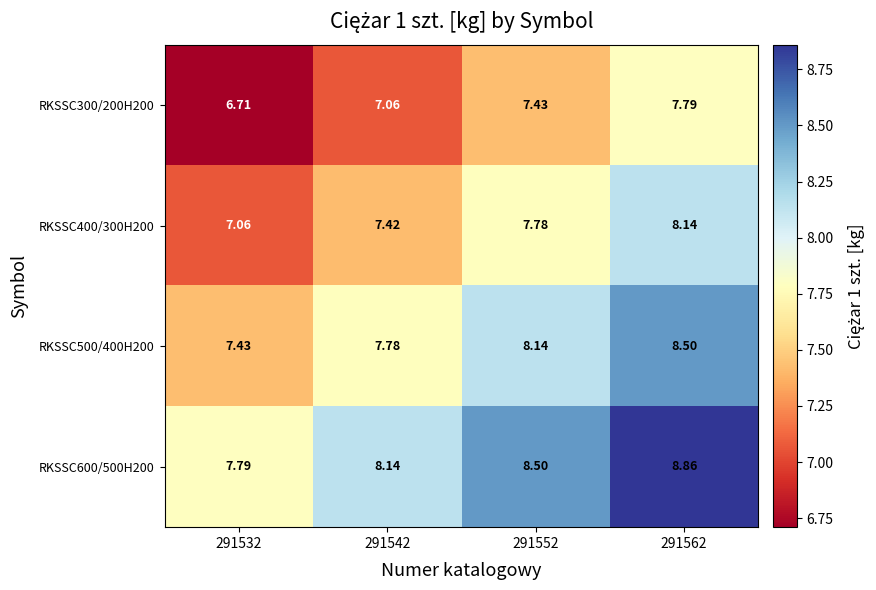

Is the value of RKSSC600/500H200 at 291552 greater than the value of RKSSC400/300H200 at 291562?

Yes